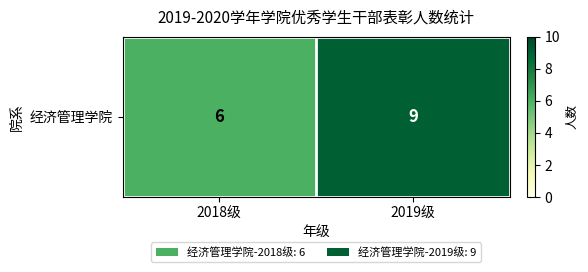

Count the number of categories in the chart.

2